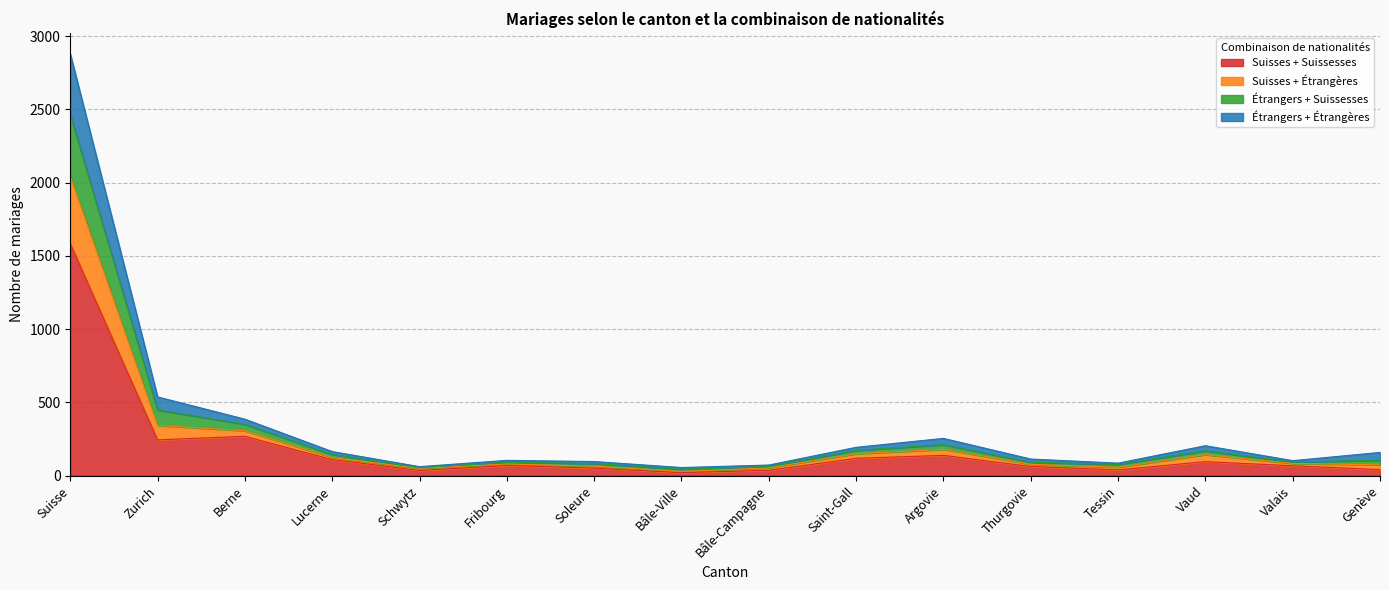

The value of Suisses + Suissesses at Zurich is 115. True or false?

False